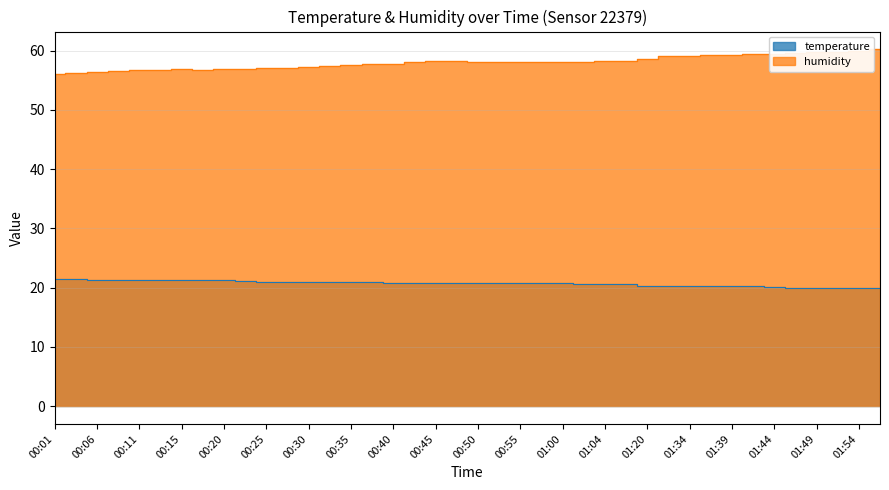

What is the label of the 39th point from the left?

01:54